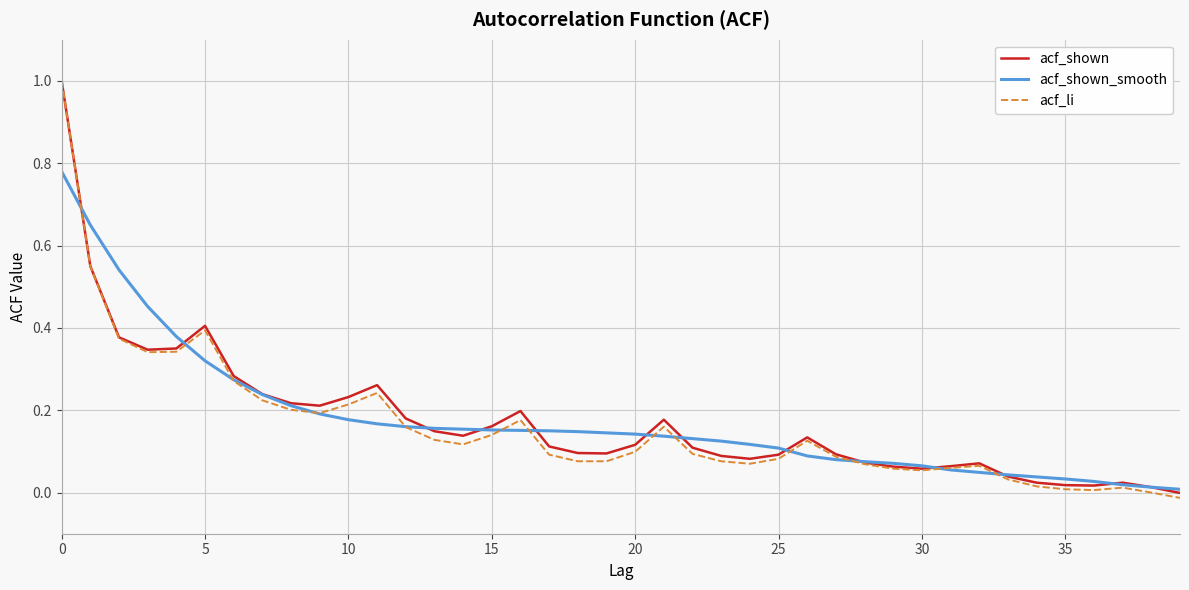

In acf_li, how many points are higher than both neighbors (excluding endpoints)?

7